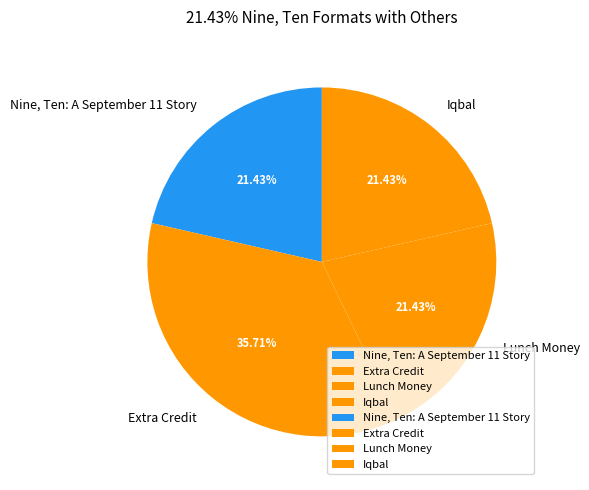

True or false: Iqbal accounts for 27% of the total.

False